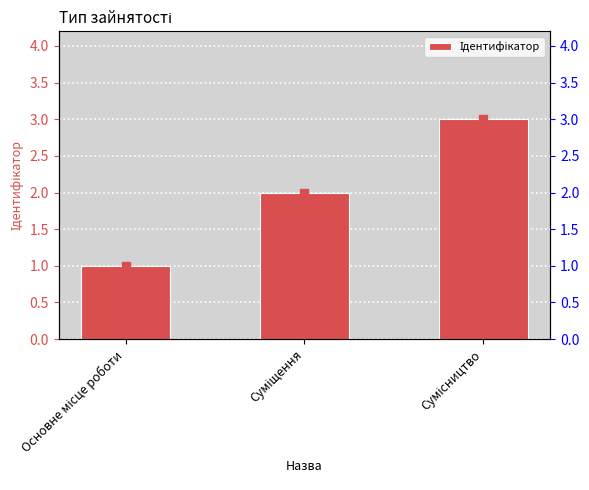

What is the ratio of the value at Суміщення to the value at Основне місце роботи?

2.0